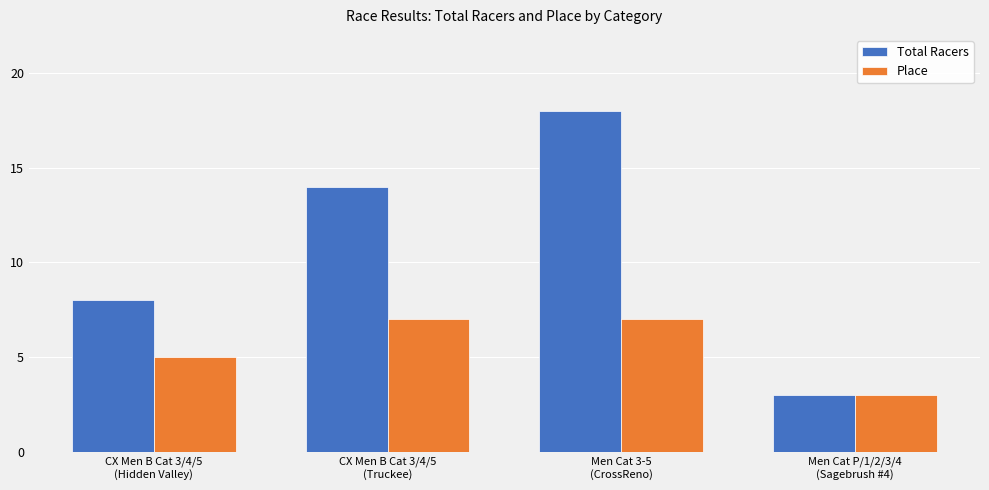

Which series has the largest range (max minus min)?

Total Racers